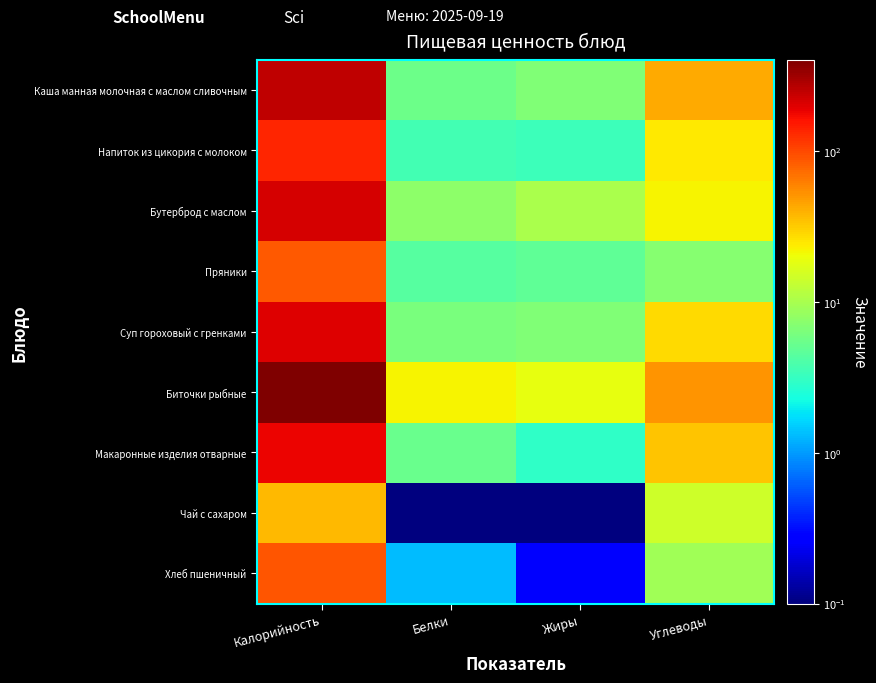

Rank the series at Белки from highest to lowest value.

Биточки рыбные, Бутерброд с маслом, Суп гороховый с гренками, Каша манная молочная с маслом сливочным, Макаронные изделия отварные, Пряники, Напиток из цикория с молоком, Хлеб пшеничный, Чай с сахаром